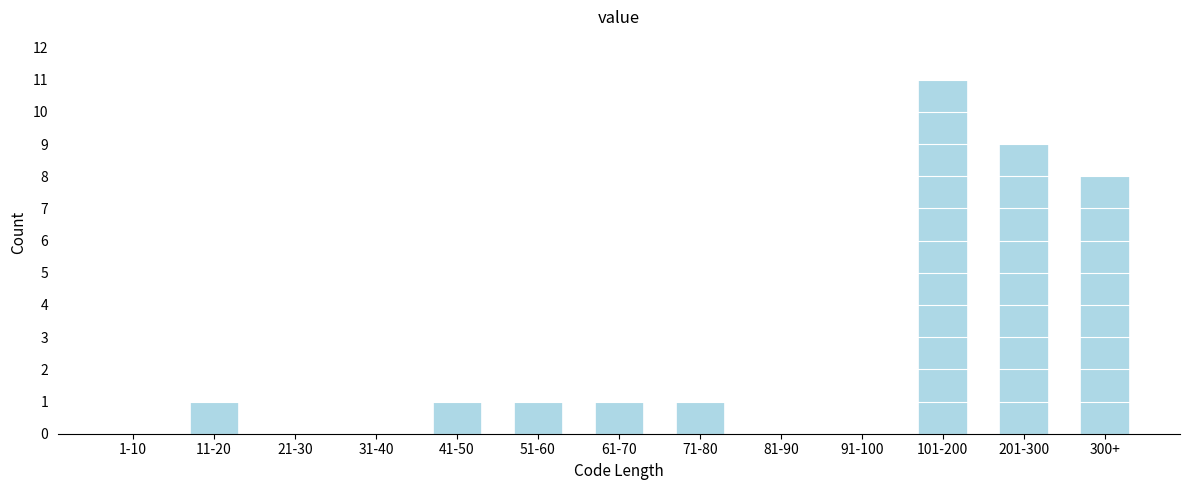

Reading left to right, extract all data points from this chart.

1-10=0	11-20=1	21-30=0	31-40=0	41-50=1	51-60=1	61-70=1	71-80=1	81-90=0	91-100=0	101-200=11	201-300=9	300+=8